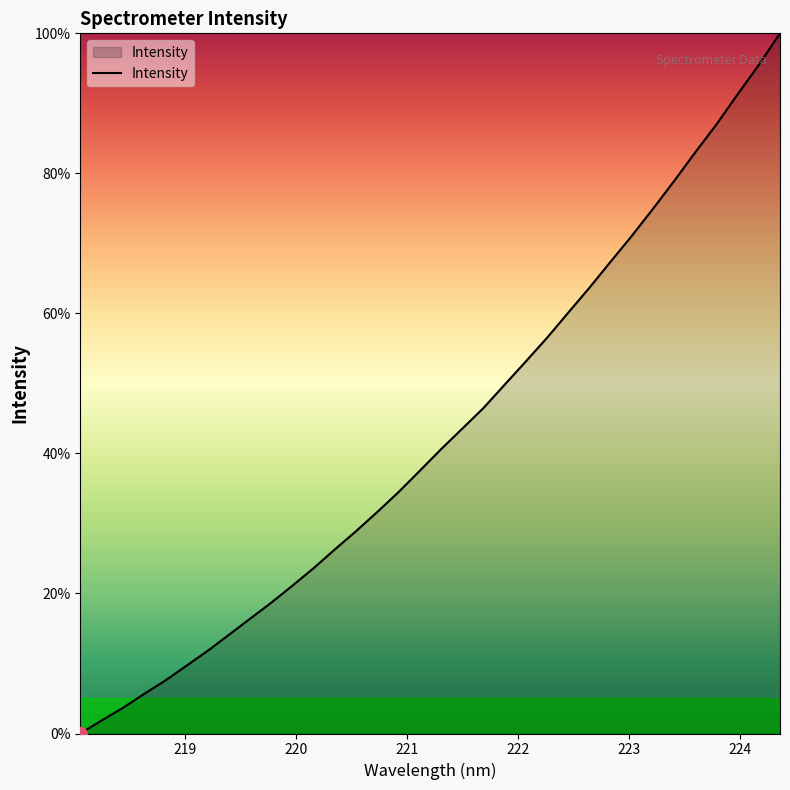

What is the greatest value displayed?

100.0